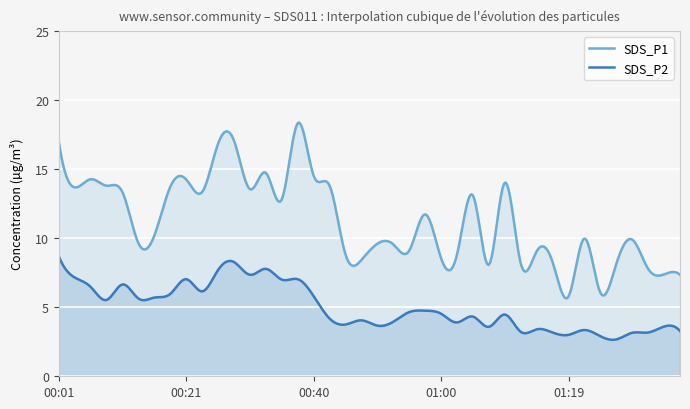

Reading left to right, what are all the values shown in this chart?

SDS_P1: 17.0	13.7	14.3	13.8	13.3	9.6	10.2	13.7	14.2	13.3	16.9	17.1	13.6	14.7	12.8	18.3	14.5	13.8	8.8	8.4	9.6	9.6	9.1	11.7	8.6	8.8	13.1	8.1	14.0	8.2	9.1	8.3	5.8	10.0	6.0	8.1	9.9	7.8	7.4	7.3
SDS_P2: 8.7	7.2	6.5	5.5	6.7	5.6	5.7	6.0	7.0	6.2	7.7	8.3	7.3	7.8	7.0	7.0	5.8	4.2	3.8	4.0	3.7	4.0	4.7	4.8	4.5	3.9	4.3	3.6	4.5	3.2	3.4	3.2	3.0	3.4	2.9	2.7	3.1	3.2	3.6	3.3